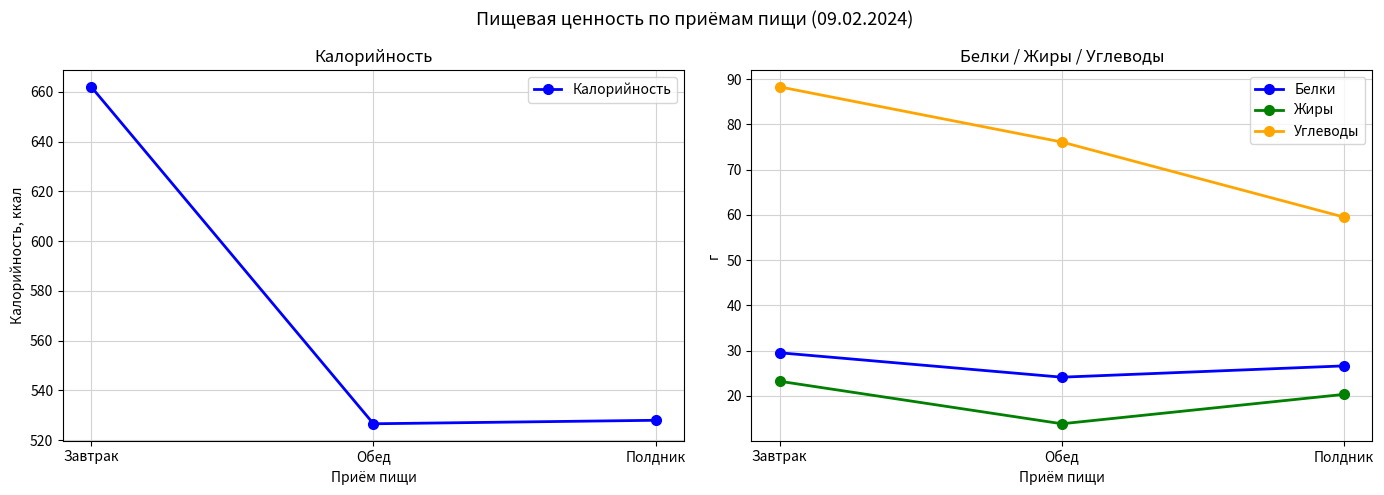

Rank the series at Завтрак from lowest to highest value.

Жиры, Белки, Углеводы, Калорийность